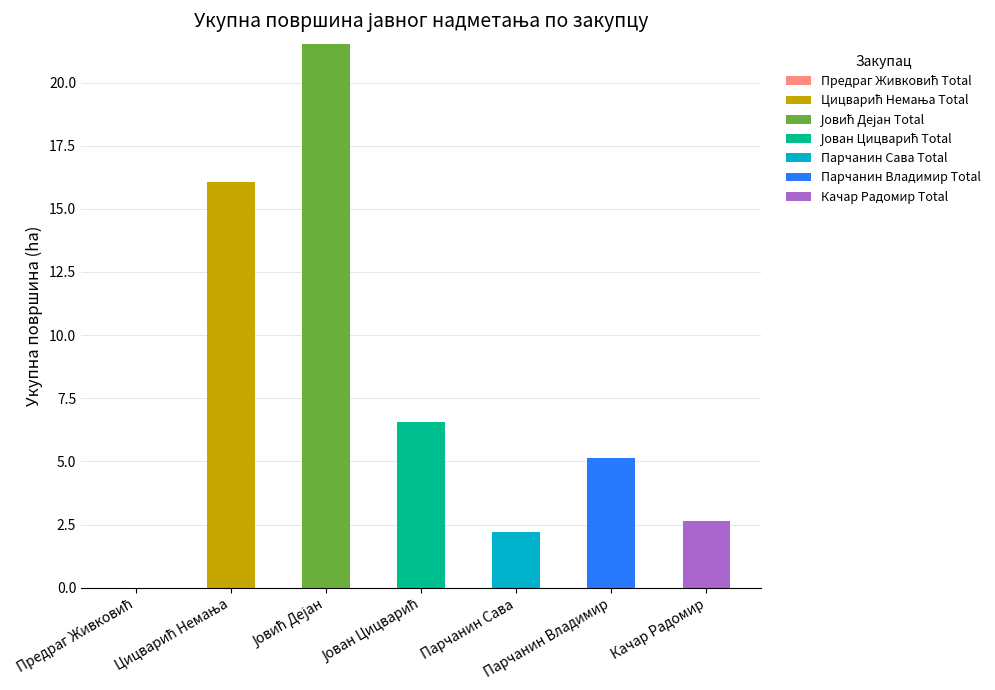

How many data points does each series have?

7